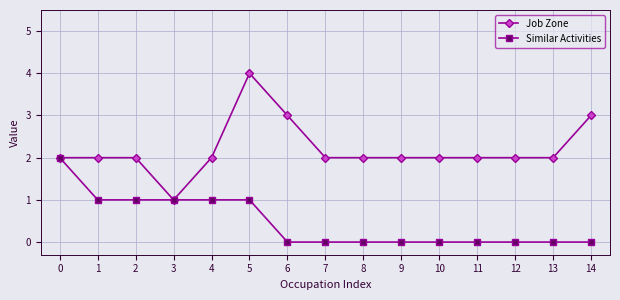

True or false: Similar Activities has a value of 1 at 3.

True